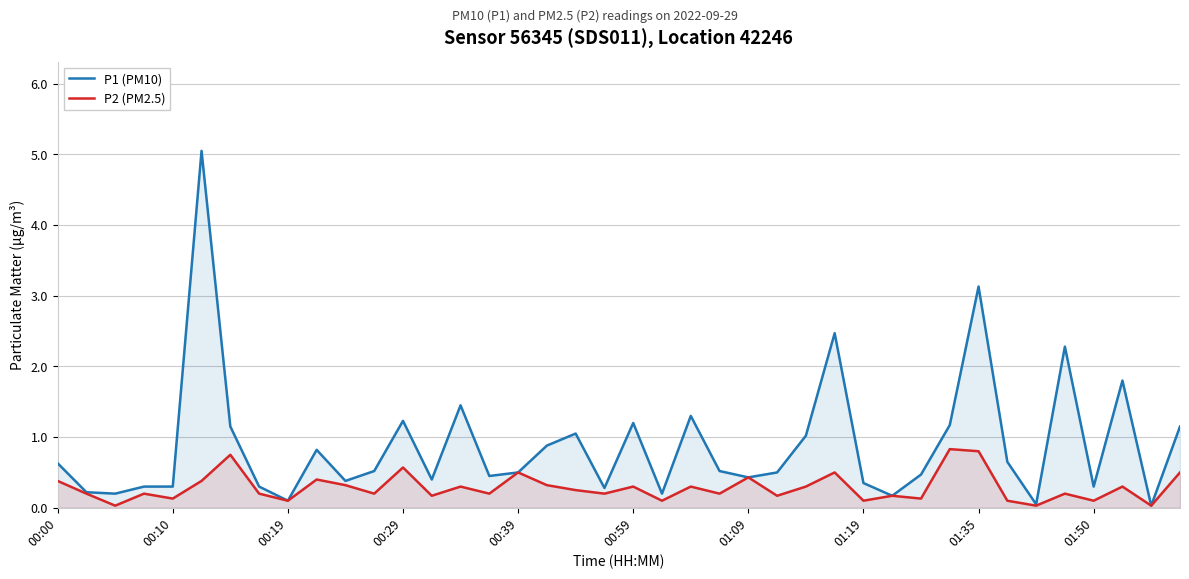

How many lines are shown in the chart?

2